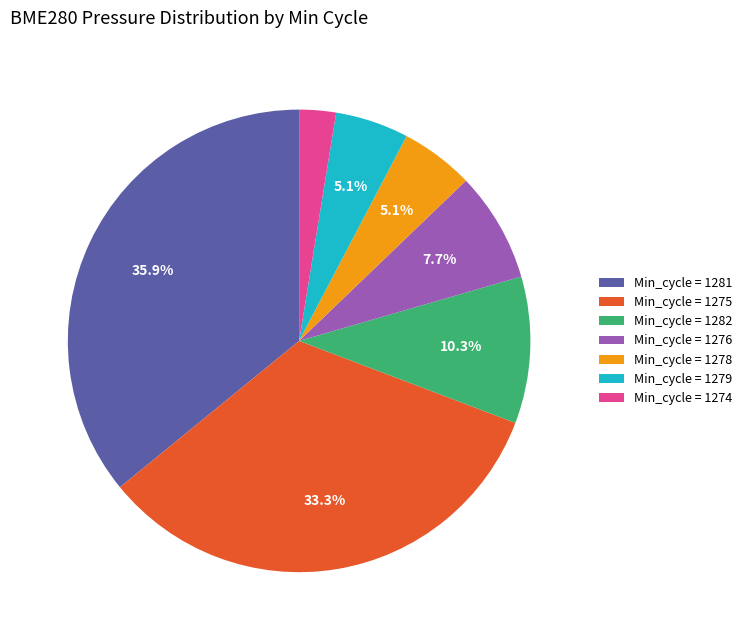

Count the number of slices in the pie.

7